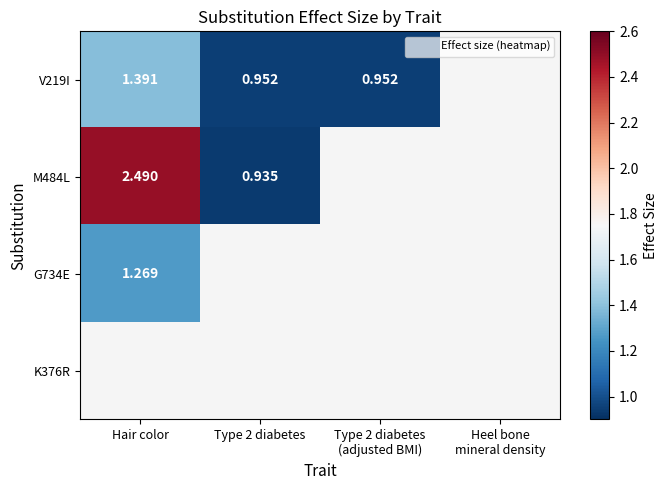

Which series has the widest spread of values?

M484L